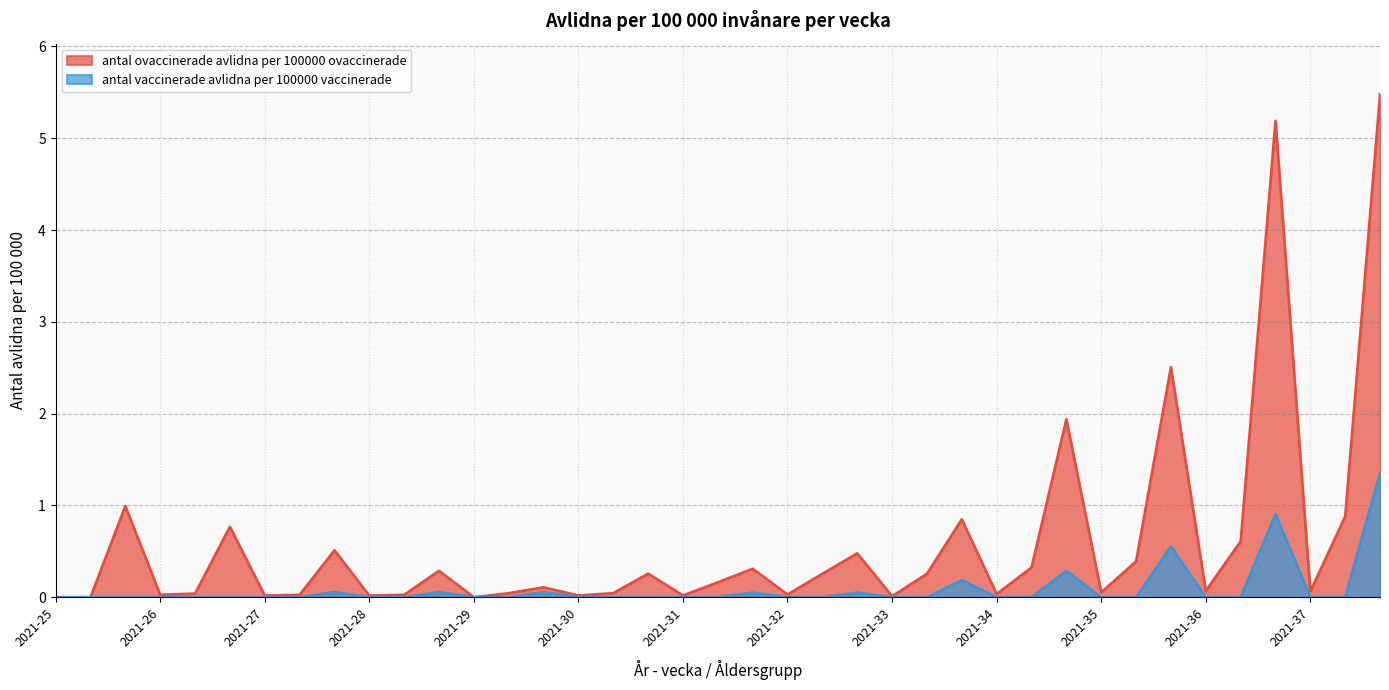

At 2021-32
50-64, list the series in order from smallest to largest.

antal vaccinerade avlidna per 100000 vaccinerade, antal ovaccinerade avlidna per 100000 ovaccinerade